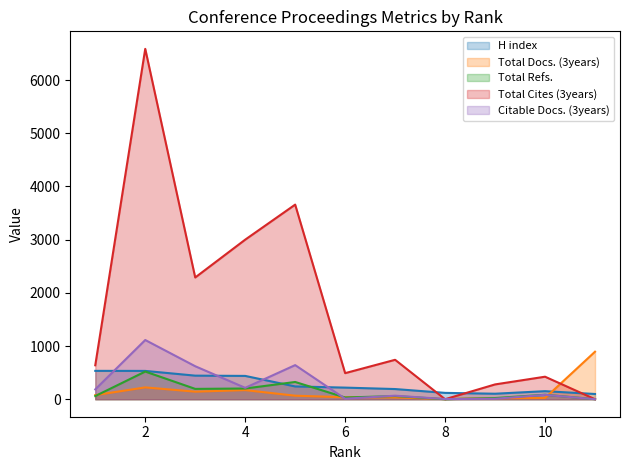

At which category does H index reach its first local valley?

9